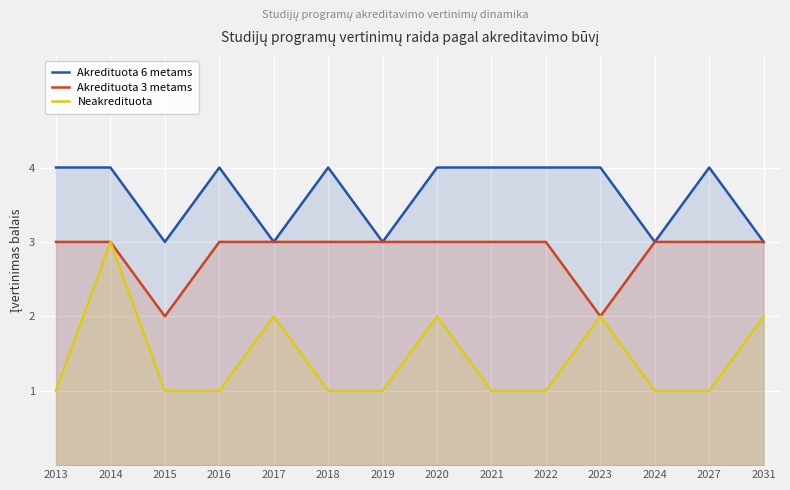

List the series in order of their peak value, lowest first.

Akredituota 3 metams, Neakredituota, Akredituota 6 metams